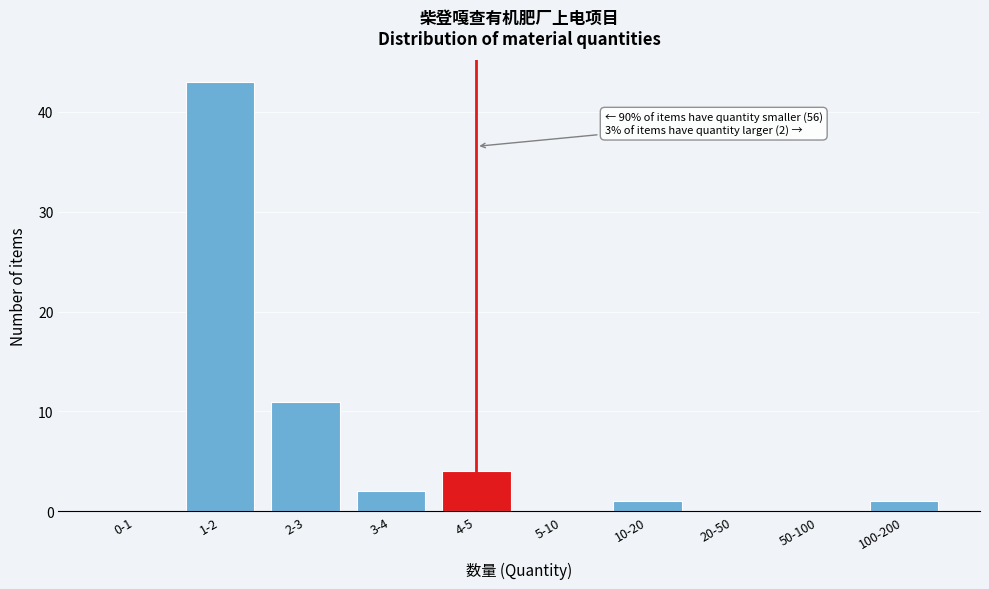

Reading left to right, list all the values displayed in this chart.

0-1=0	1-2=43	2-3=11	3-4=2	4-5=4	5-10=0	10-20=1	20-50=0	50-100=0	100-200=1